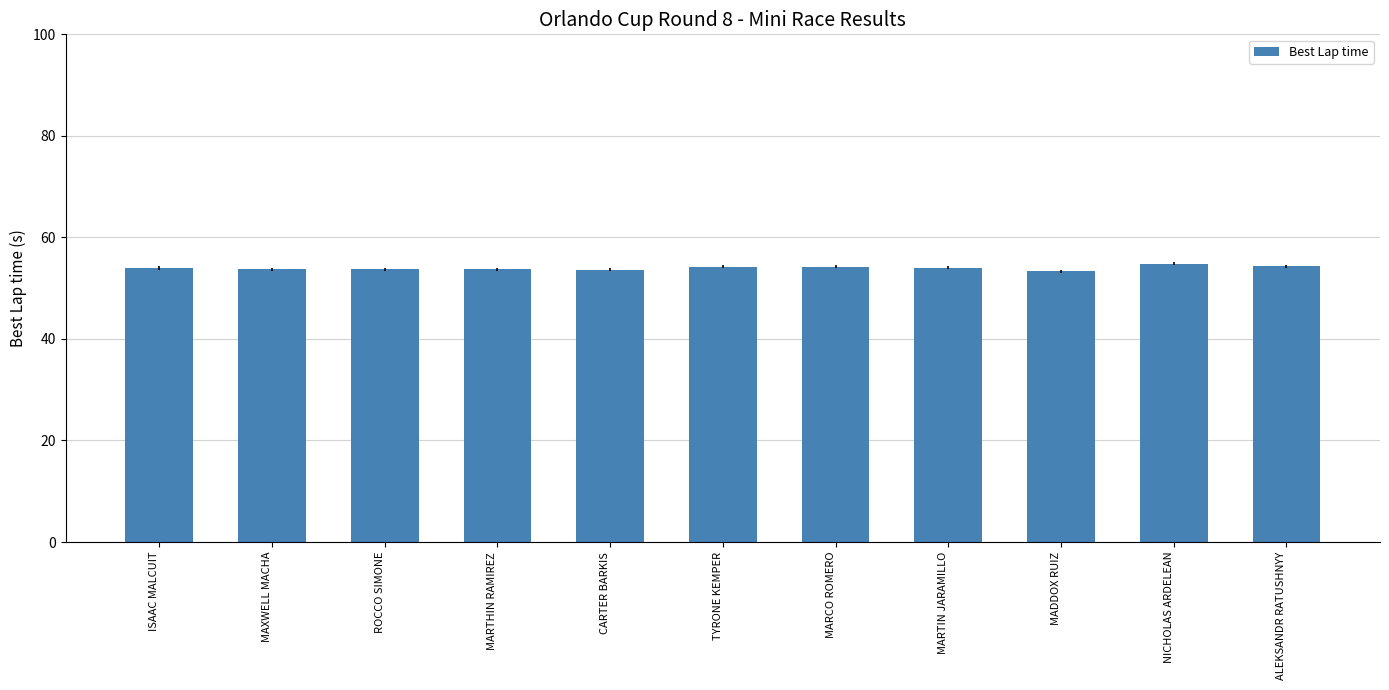

Approximately how many times larger is the value at CARTER BARKIS compared to MARCO ROMERO?

1.0